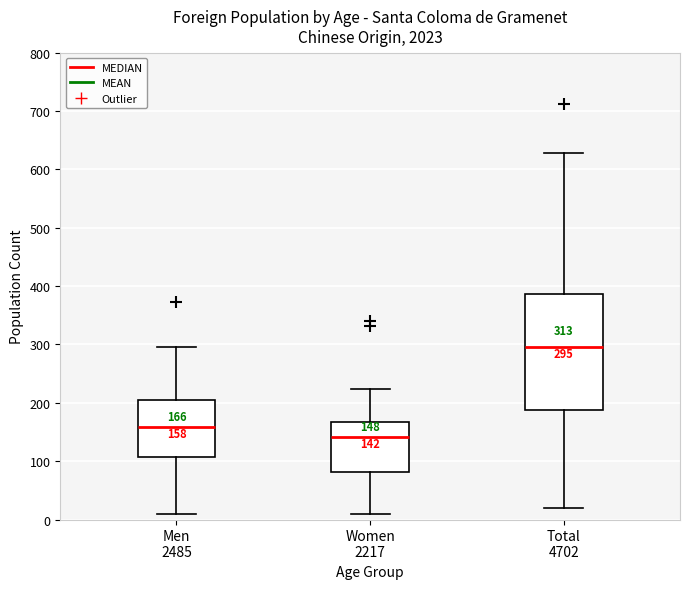

Which box is the tallest, from its lower edge to its upper edge?

Total 4702